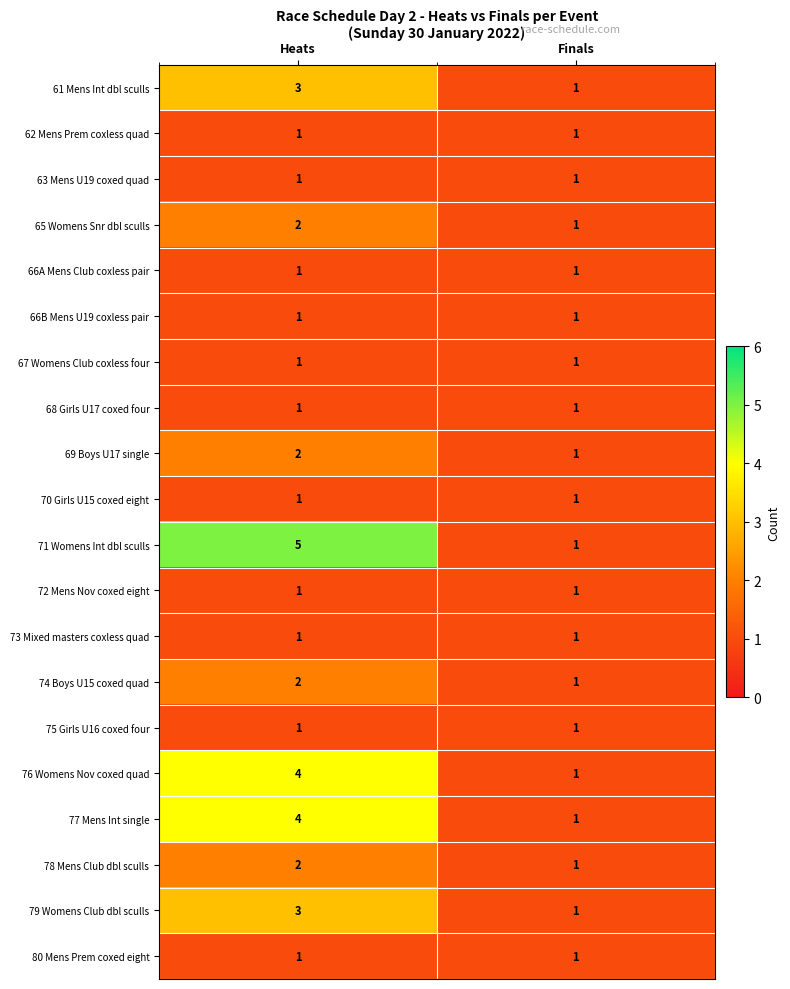

Which series changed the most between Heats and Finals?

71 Womens Int dbl sculls